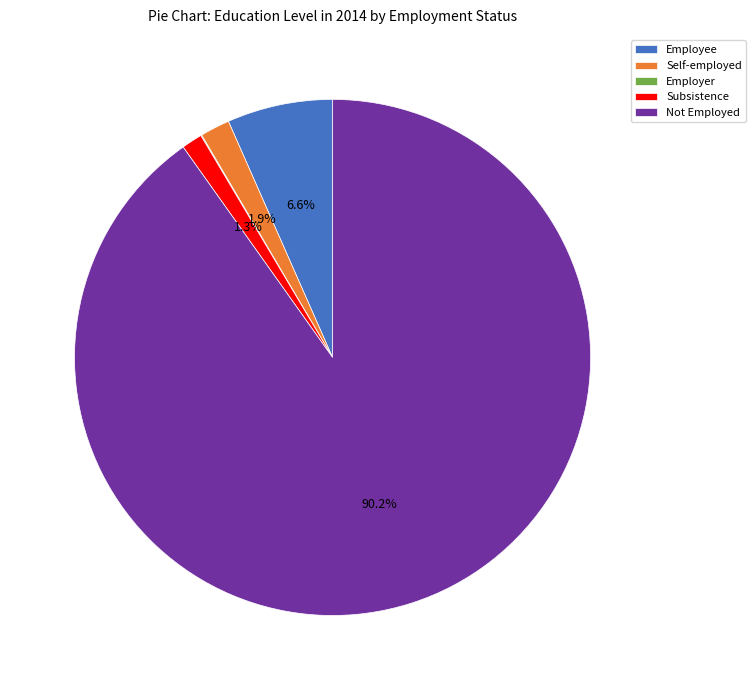

What percentage is NOT represented by Subsistence?

98.7%